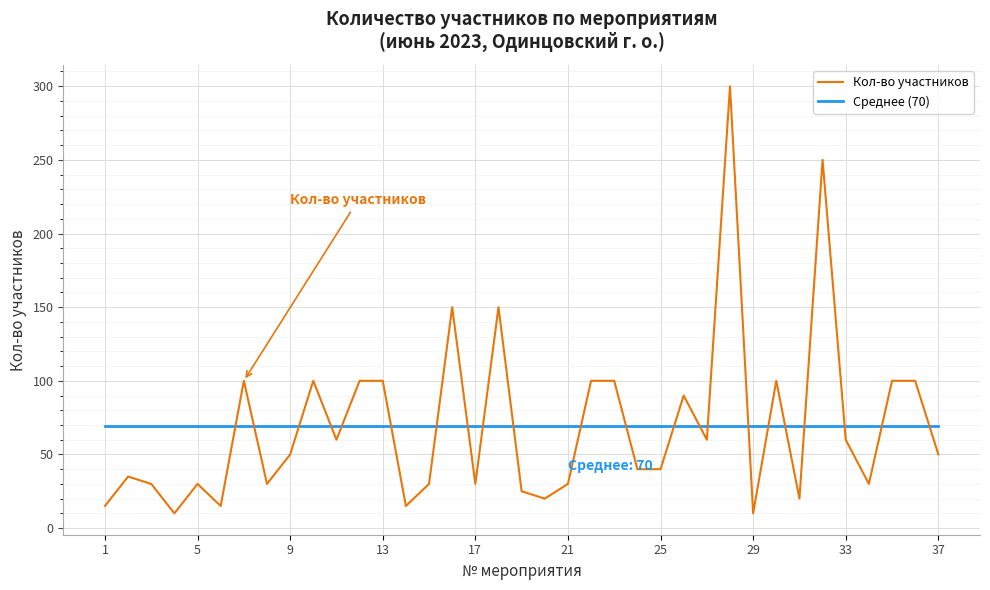

Count the number of categories in the chart.

37